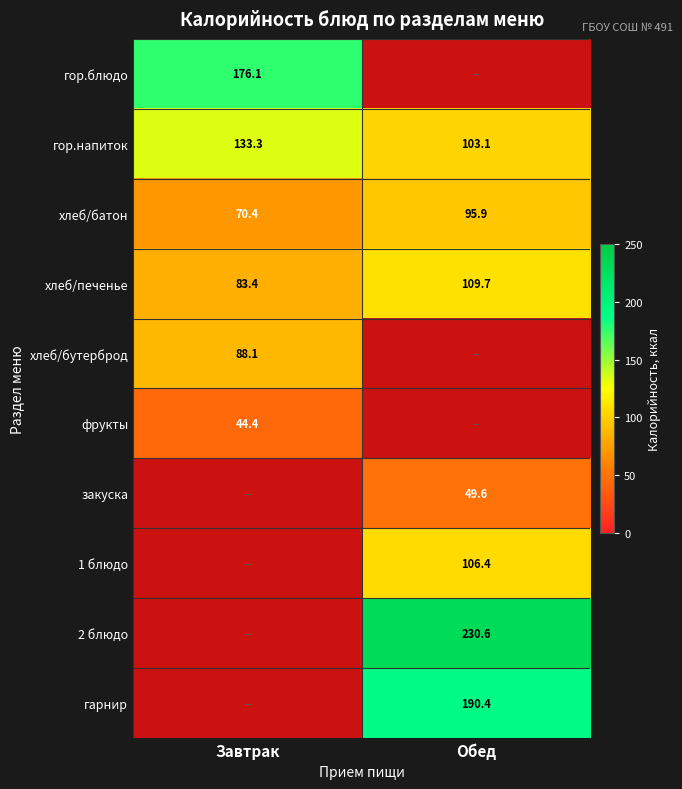

What is the difference between the гор.напиток values at Завтрак and Обед?

30.2